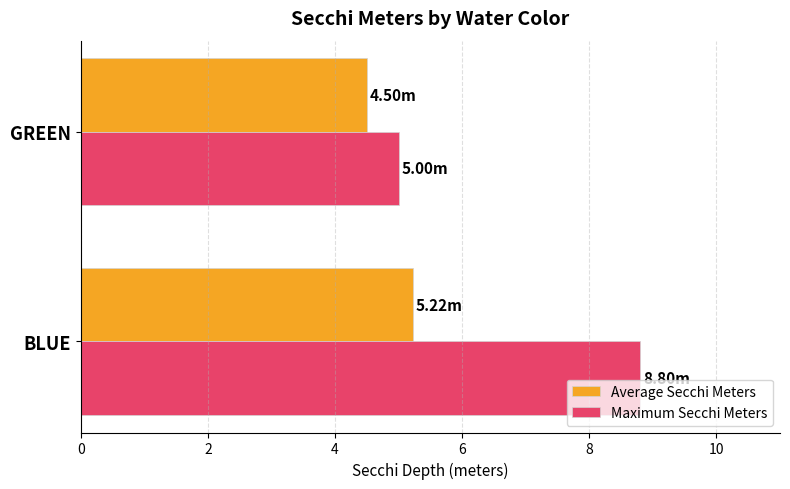

Which series changed the most between BLUE and GREEN?

Maximum Secchi Meters